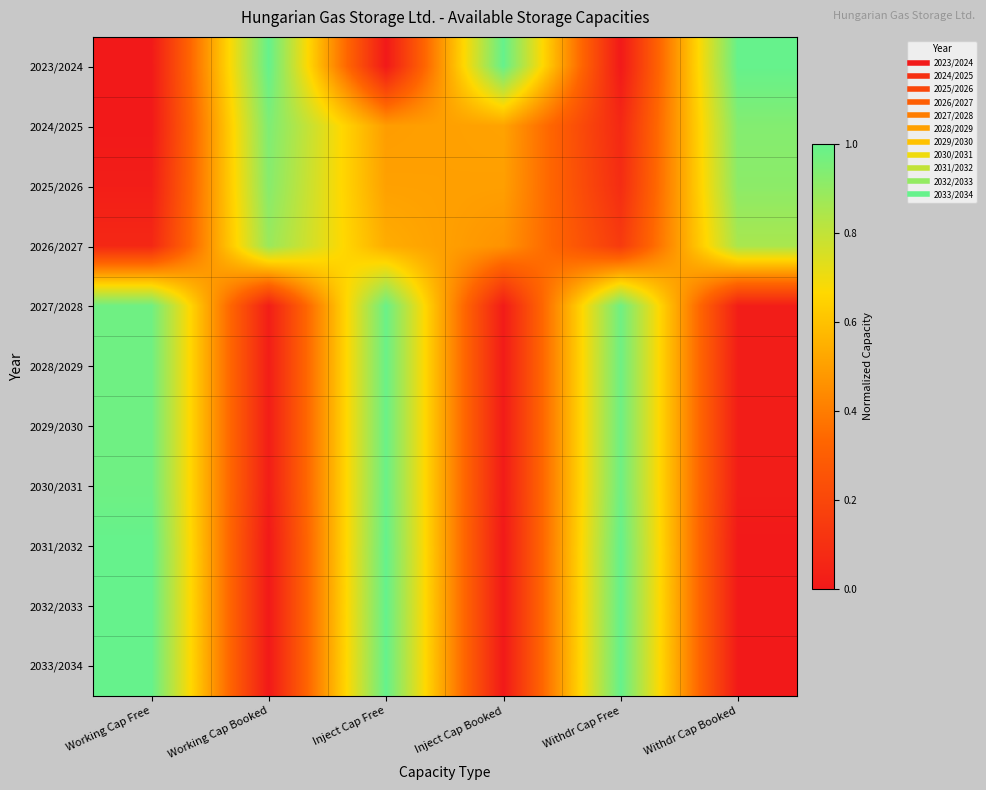

How many series are shown in this chart?

11